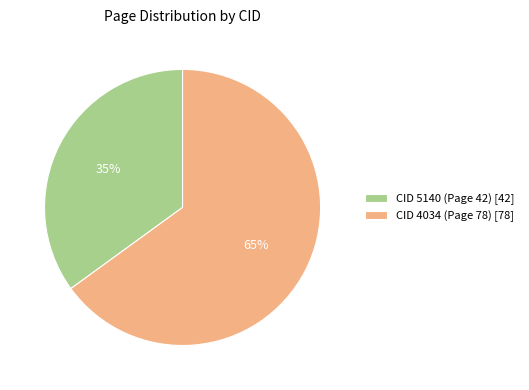

Count the number of slices in the pie.

2